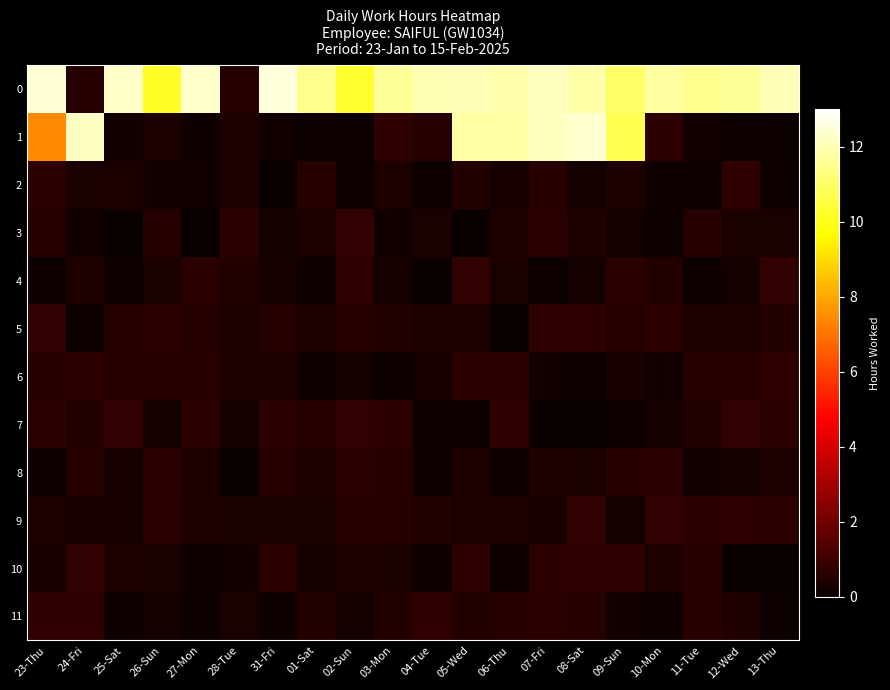

How many data points does each series have?

20